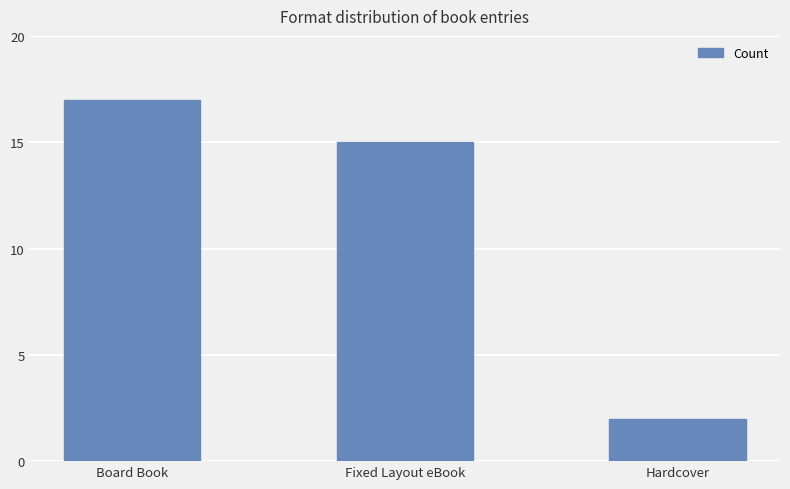

What is the label of the 3rd bar from the right?

Board Book